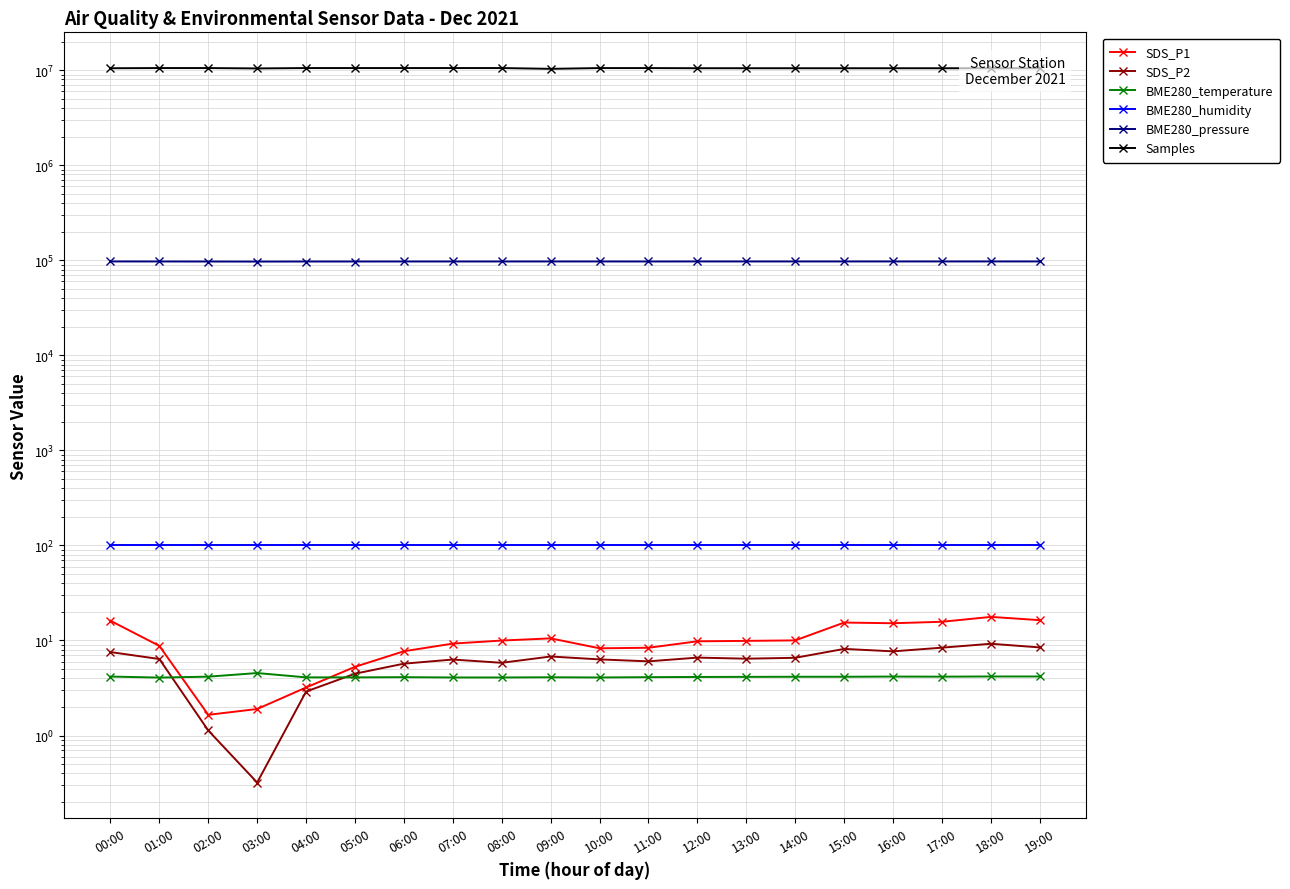

What are all the series names shown in the legend?

SDS_P1, SDS_P2, BME280_temperature, BME280_humidity, BME280_pressure, Samples